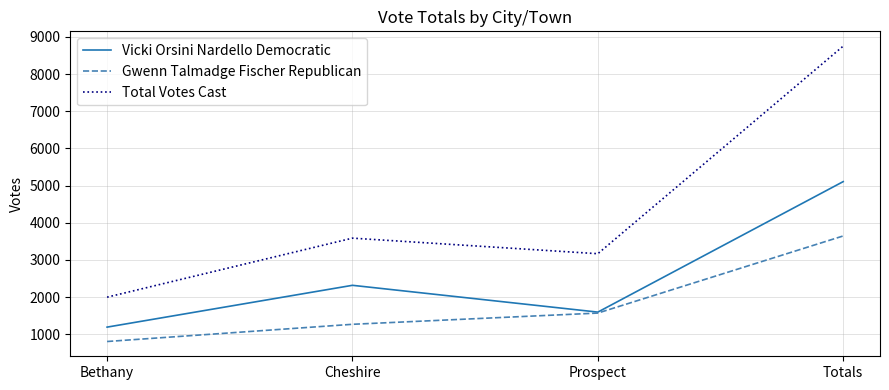

True or false: Total Votes Cast and Vicki Orsini Nardello Democratic intersect in this chart.

False